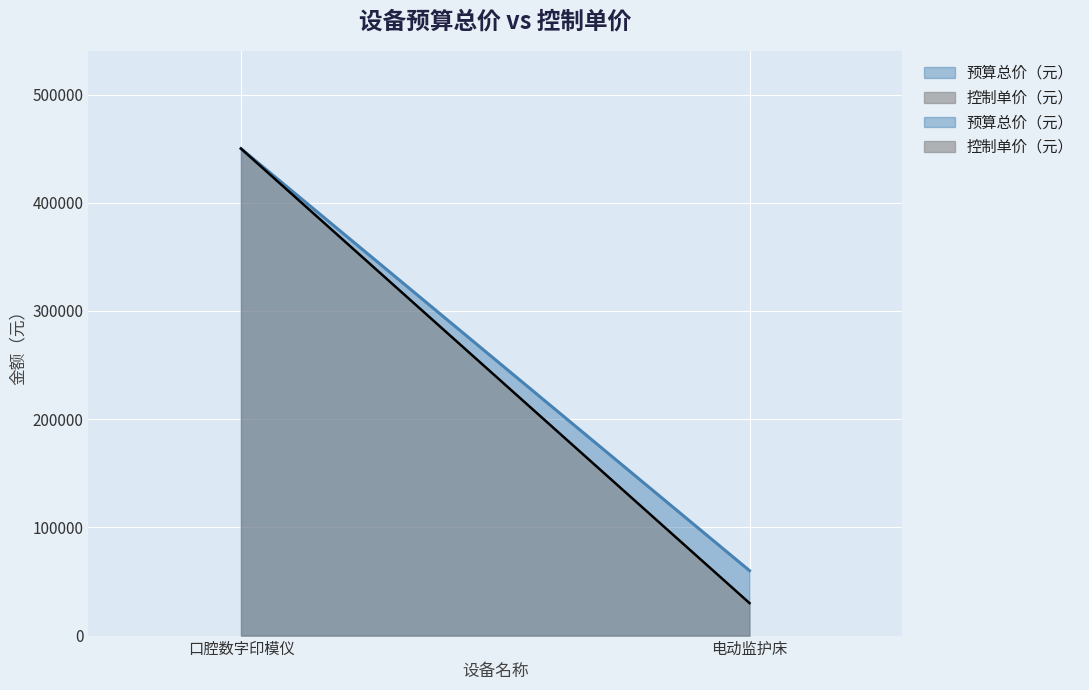

Rank the series by their maximum value, from highest to lowest.

预算总价（元）, 控制单价（元）